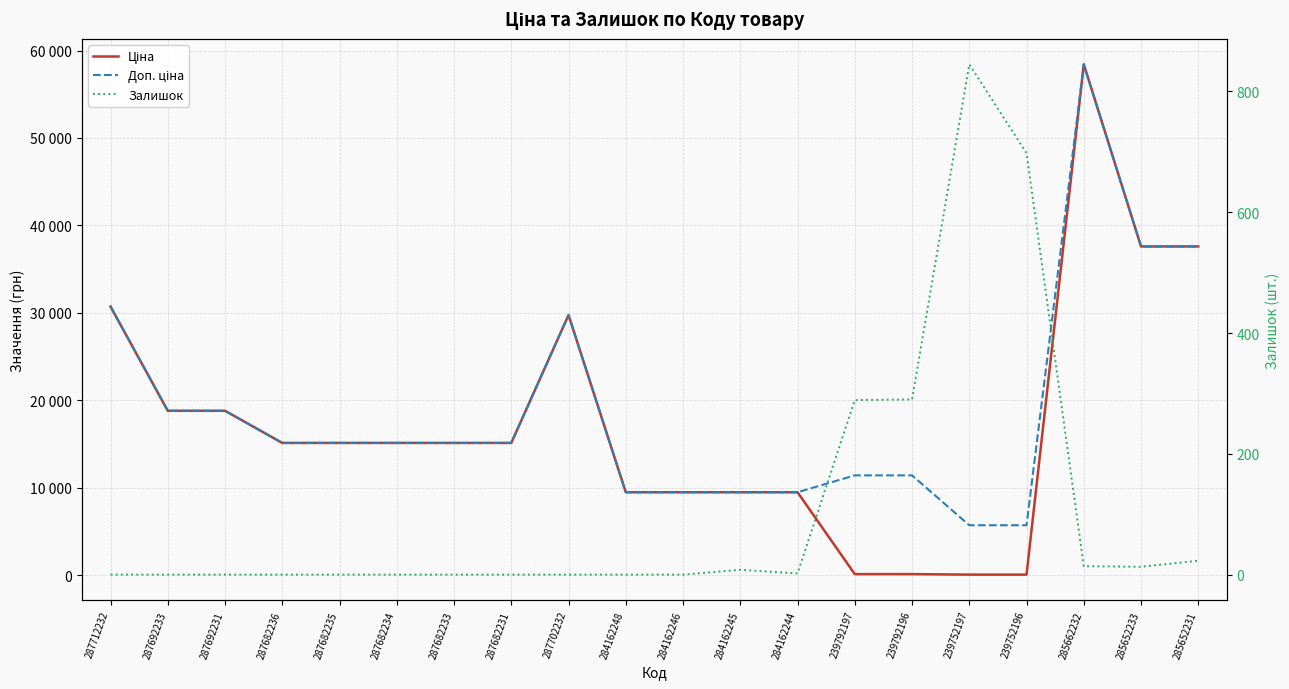

Is the value of Ціна at 284162246 greater than the value of Залишок at 287712232?

Yes